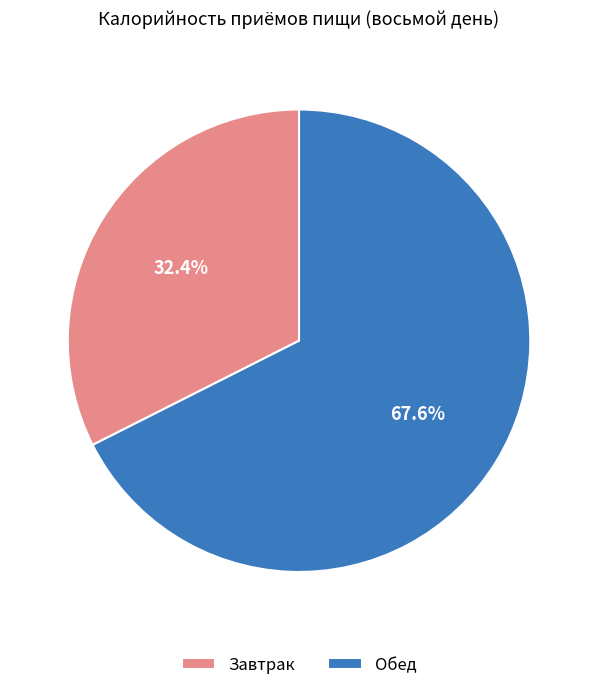

To the nearest percent, what is the average slice percentage?

50%